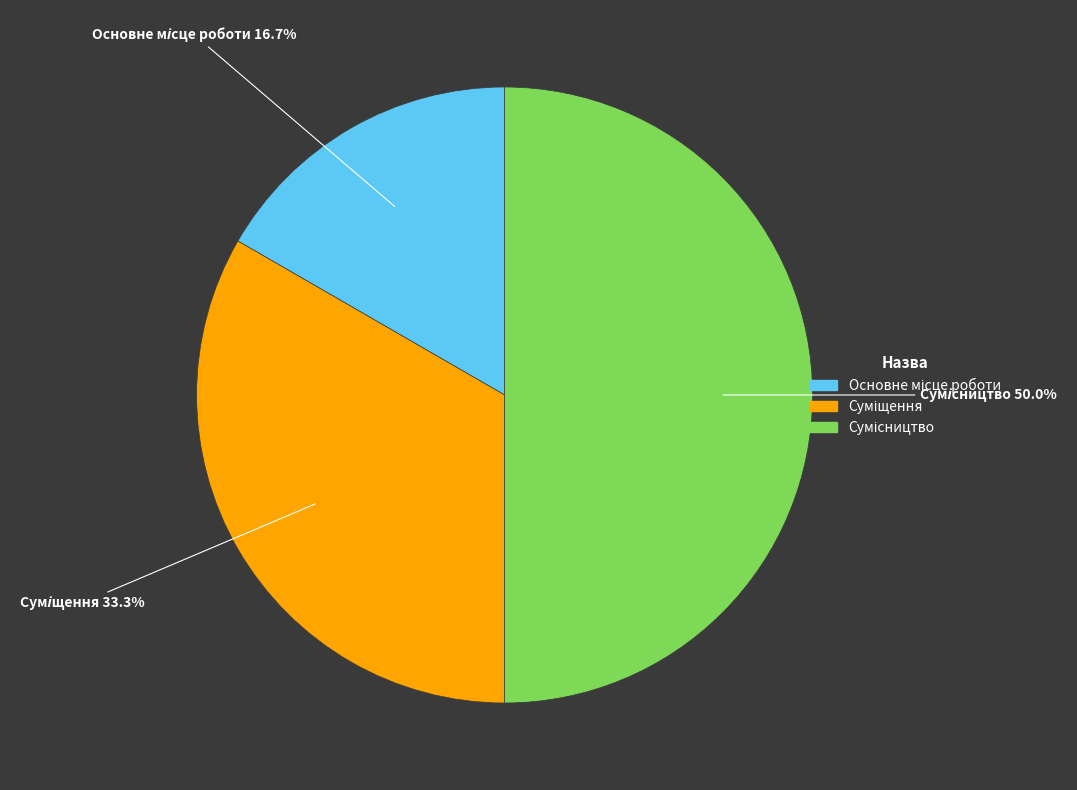

To the nearest percent, what is the average slice percentage?

33%